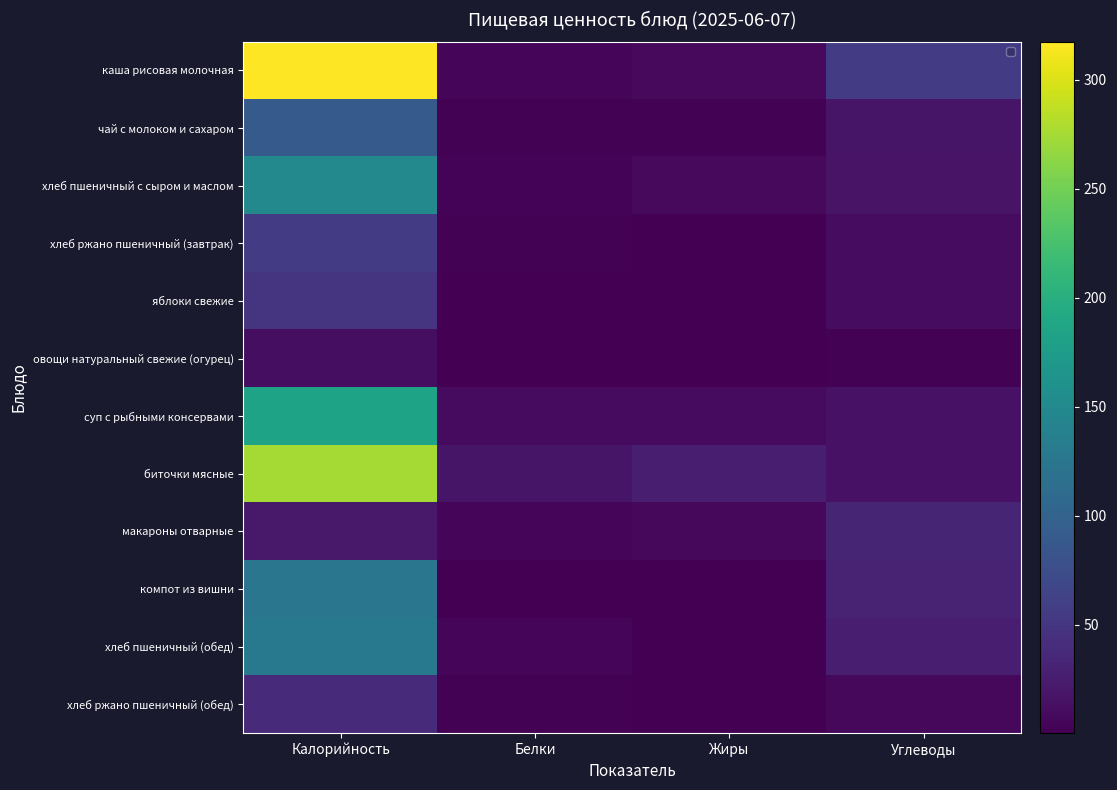

What is the minimum value shown in the chart?

0.1